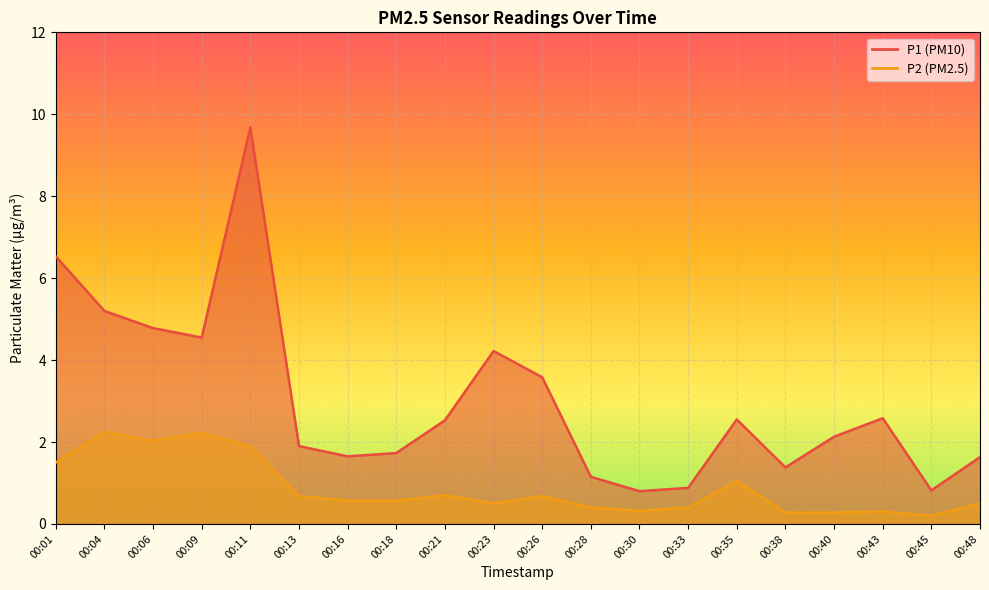

How many interior local peaks does the P1 series have?

4